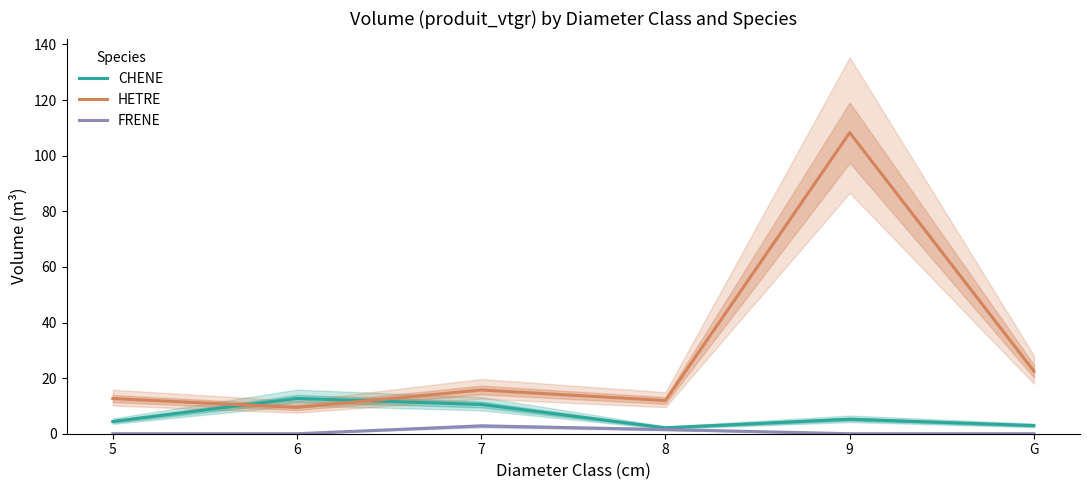

Rank the series by their average value, from highest to lowest.

HETRE, CHENE, FRENE